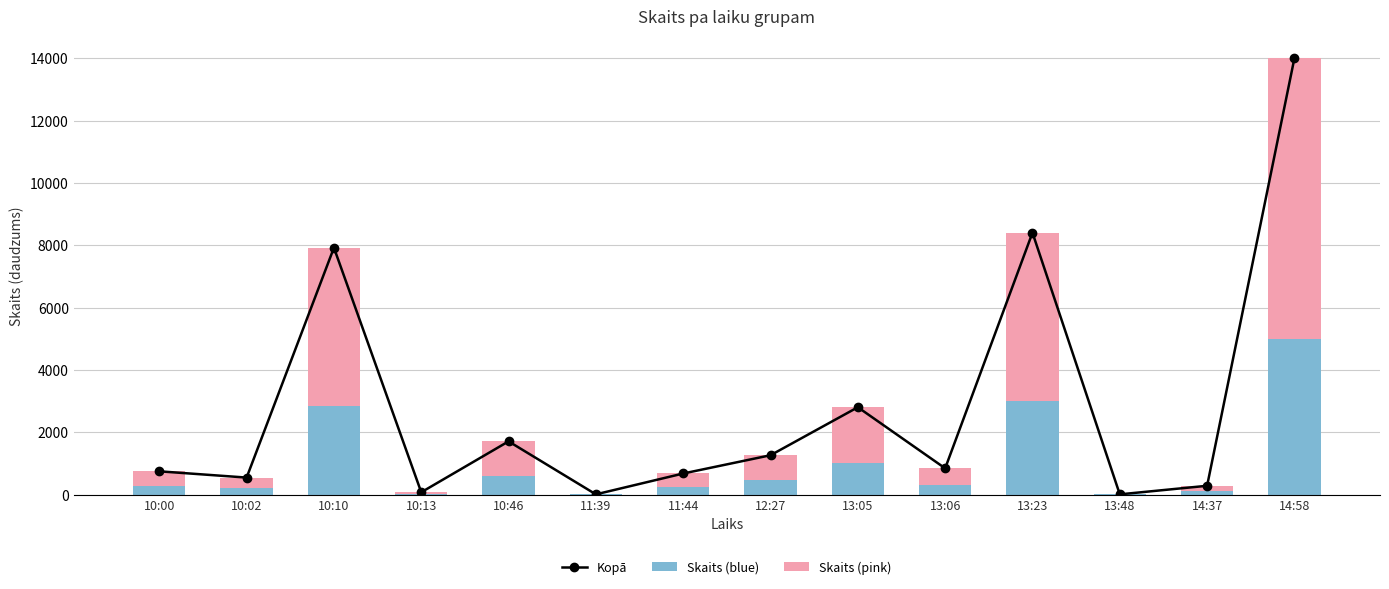

Reading right to left, extract all data points from this chart.

Kopā: 14:58=14000	14:37=280	13:48=5	13:23=8400	13:06=840	13:05=2800	12:27=1260	11:44=674	11:39=5	10:46=1705	10:13=72	10:10=7918	10:02=543	10:00=744
Skaits (blue): 14:58=5000	14:37=100	13:48=2	13:23=3000	13:06=300	13:05=1000	12:27=450	11:44=241	11:39=2	10:46=609	10:13=26	10:10=2828	10:02=194	10:00=266
Skaits (pink): 14:58=9000	14:37=180	13:48=3	13:23=5400	13:06=540	13:05=1800	12:27=810	11:44=433	11:39=3	10:46=1096	10:13=46	10:10=5090	10:02=349	10:00=478